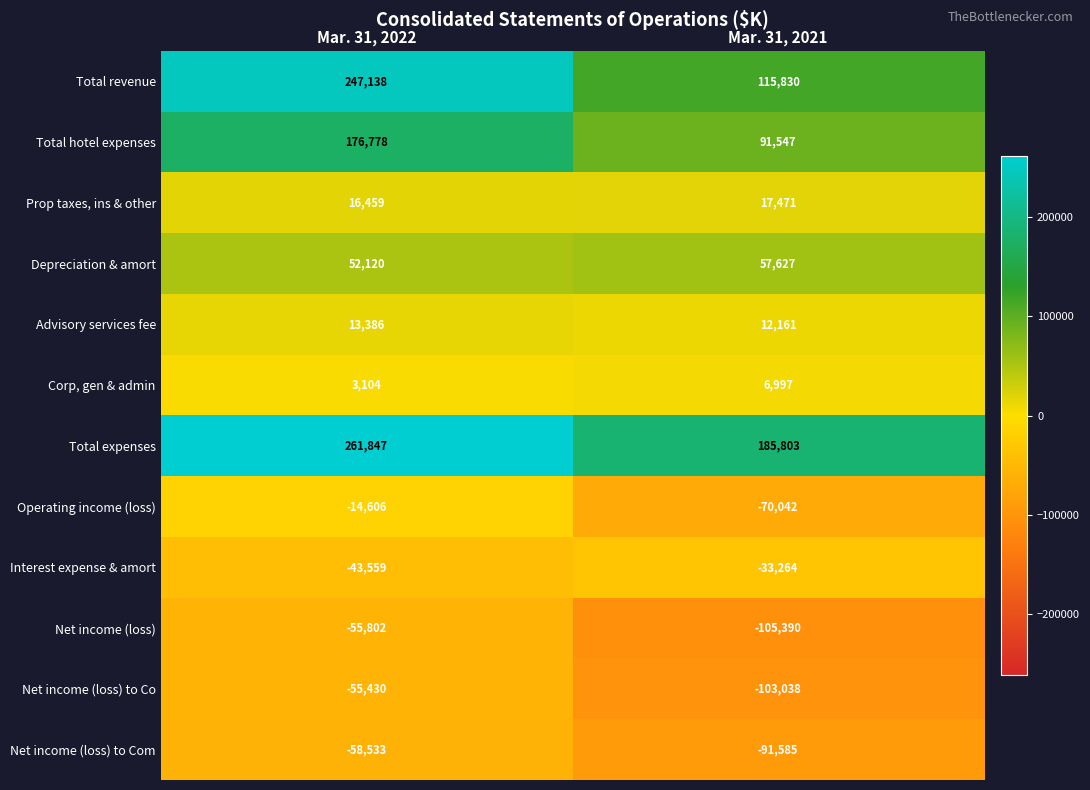

What is the difference between the Net income (loss) to Com values at Mar. 31, 2021 and Mar. 31, 2022?

33052